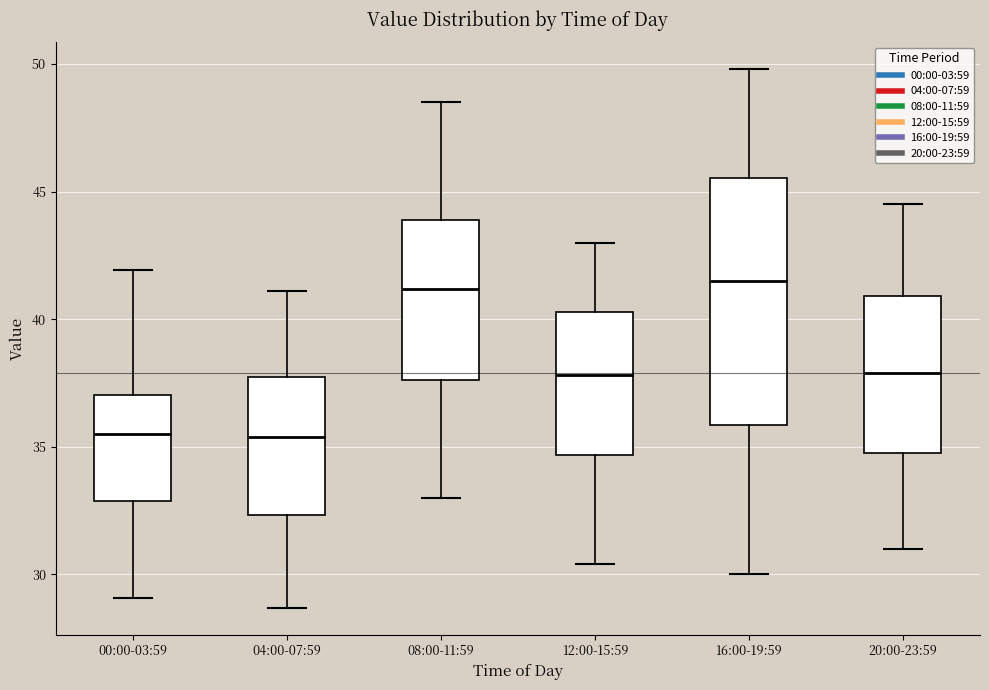

Reading left to right, read every box against the y-axis: the position of its median line, the range the box covers, and the ends of its whiskers. The values are not printed on the chart, so give them approximately, as read against the axis.

00:00-03:59: median 35.5, box 33.0 to 37.0, whiskers 29.0 to 42.0
04:00-07:59: median 35.5, box 32.5 to 37.5, whiskers 28.5 to 41.0
08:00-11:59: median 41.0, box 37.5 to 44.0, whiskers 33.0 to 48.5
12:00-15:59: median 38.0, box 34.5 to 40.5, whiskers 30.5 to 43.0
16:00-19:59: median 41.5, box 36.0 to 45.5, whiskers 30.0 to 50.0
20:00-23:59: median 38.0, box 35.0 to 41.0, whiskers 31.0 to 44.5